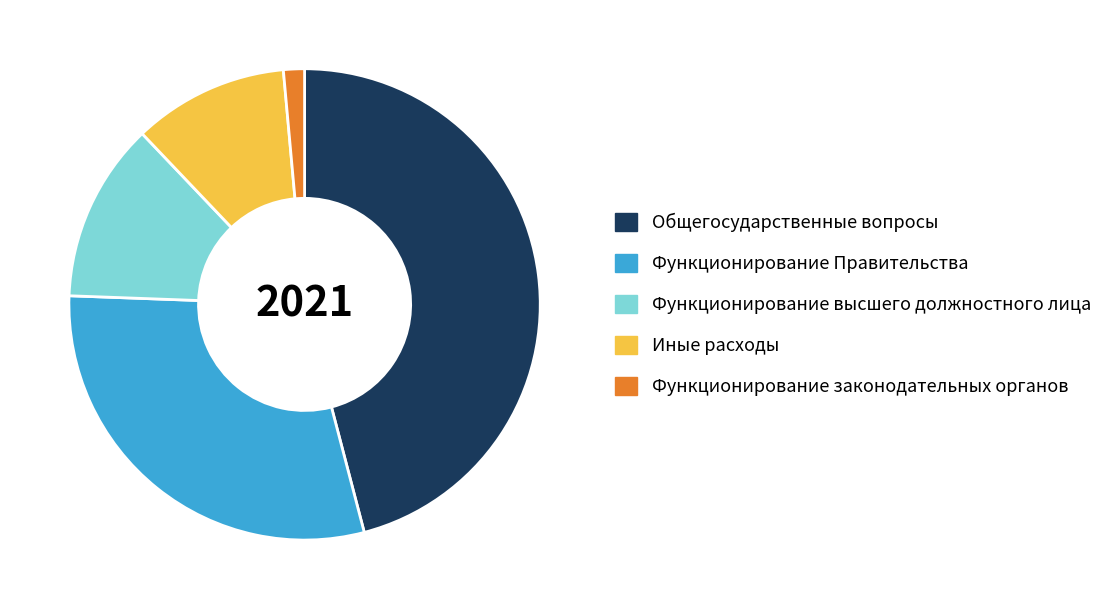

Is the sum of Функционирование высшего должностного лица and Функционирование законодательных органов greater than half?

No